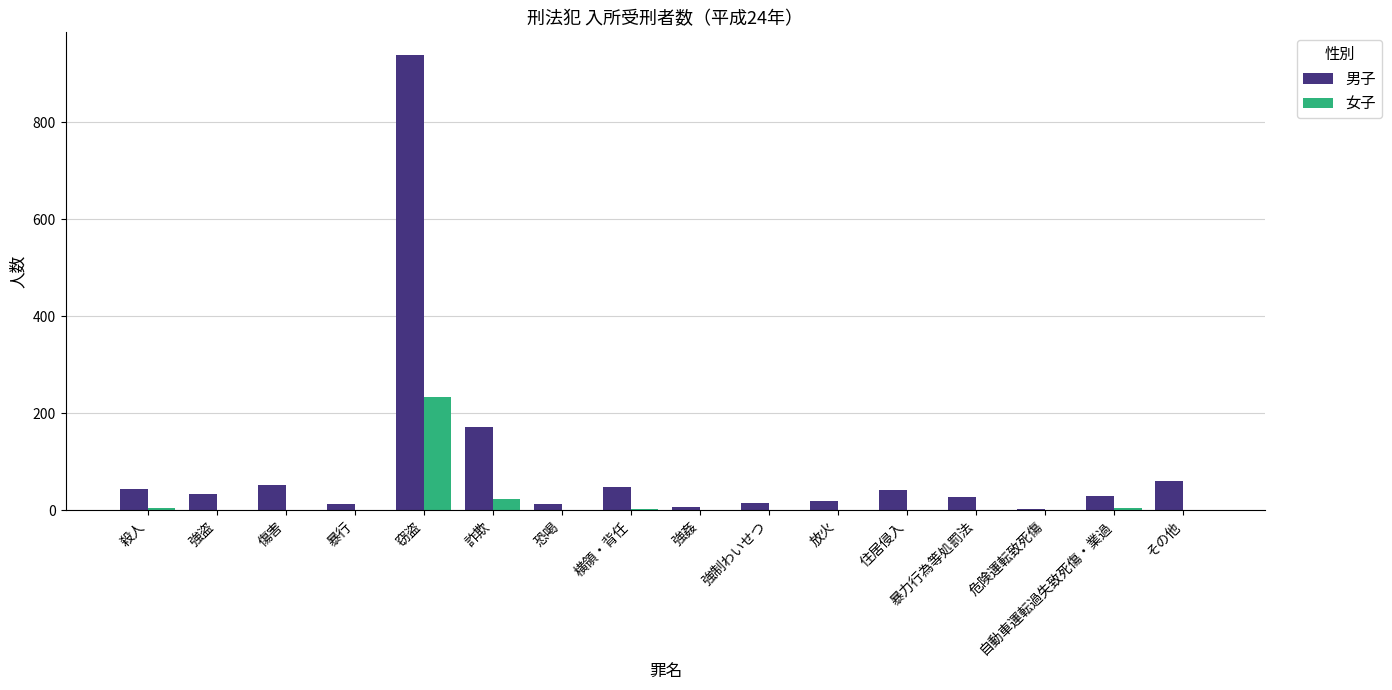

What is the highest value of the 女子 series?

234